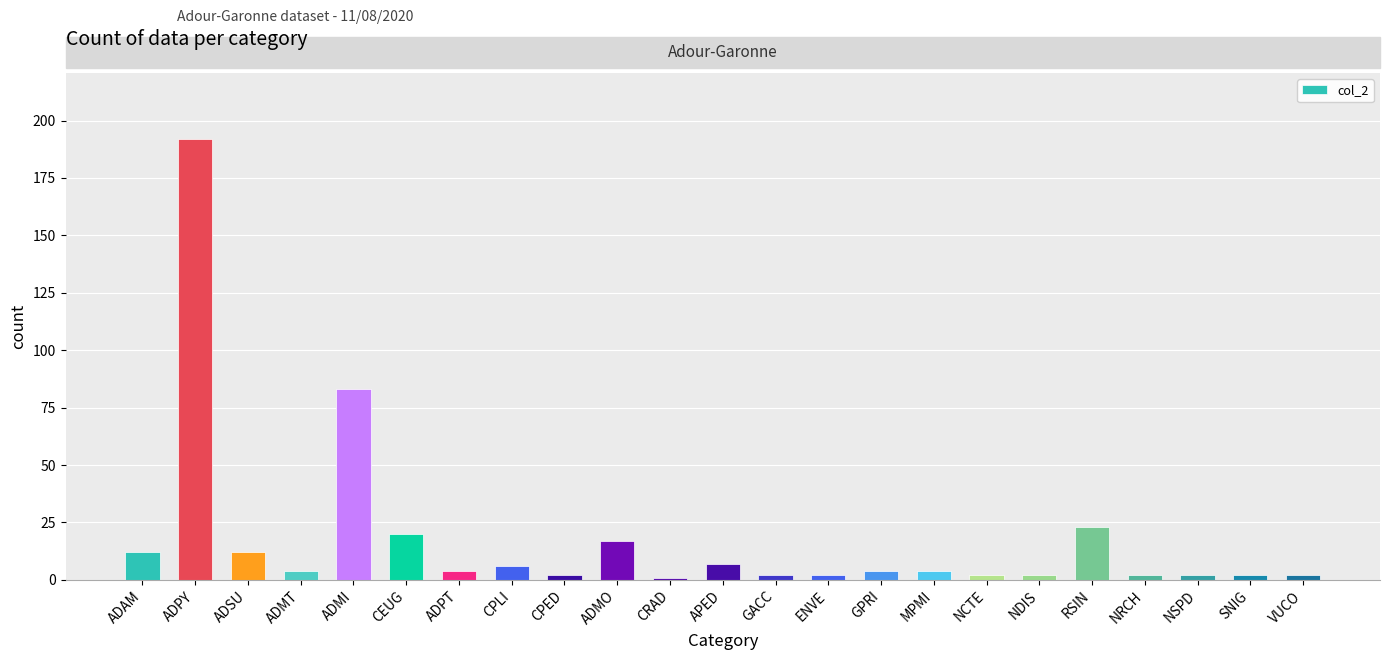

How many categories are shown in the chart?

23